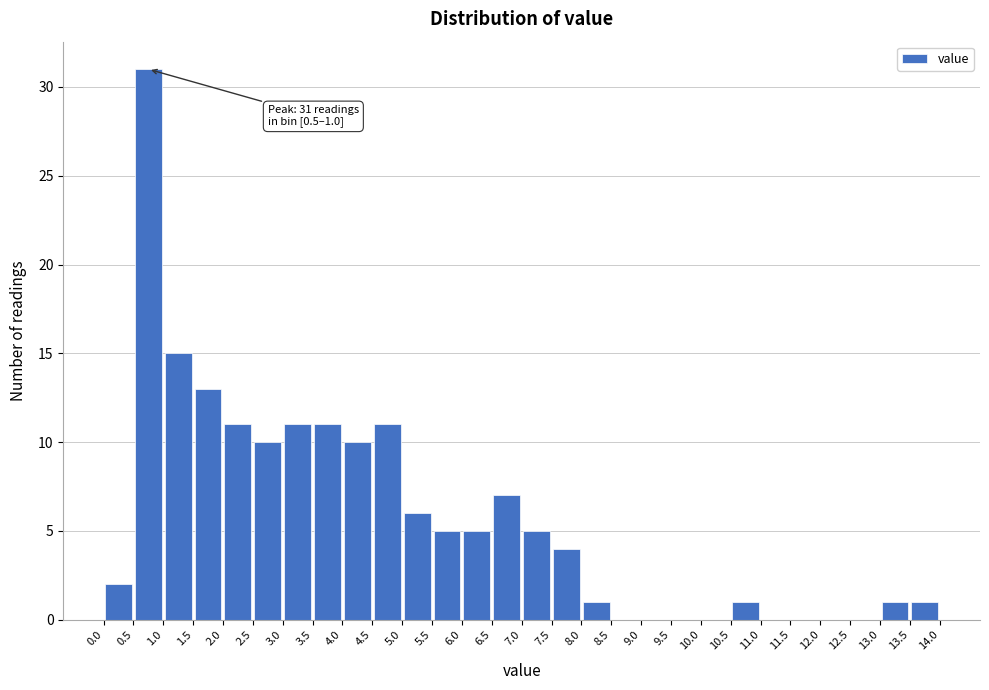

Which range on the x-axis has the tallest bar?

0.5 to 1.0